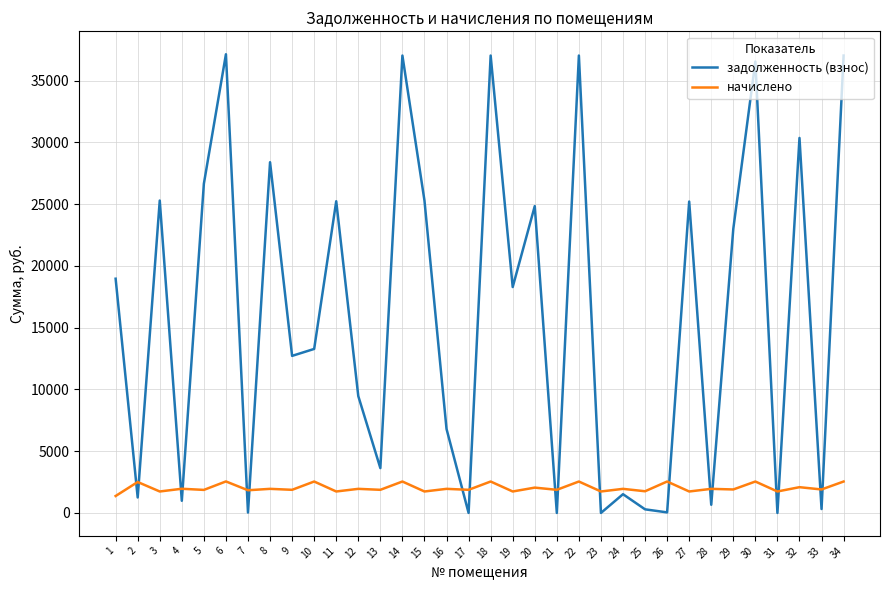

At 32, list the series in order from smallest to largest.

начислено, задолженность (взнос)